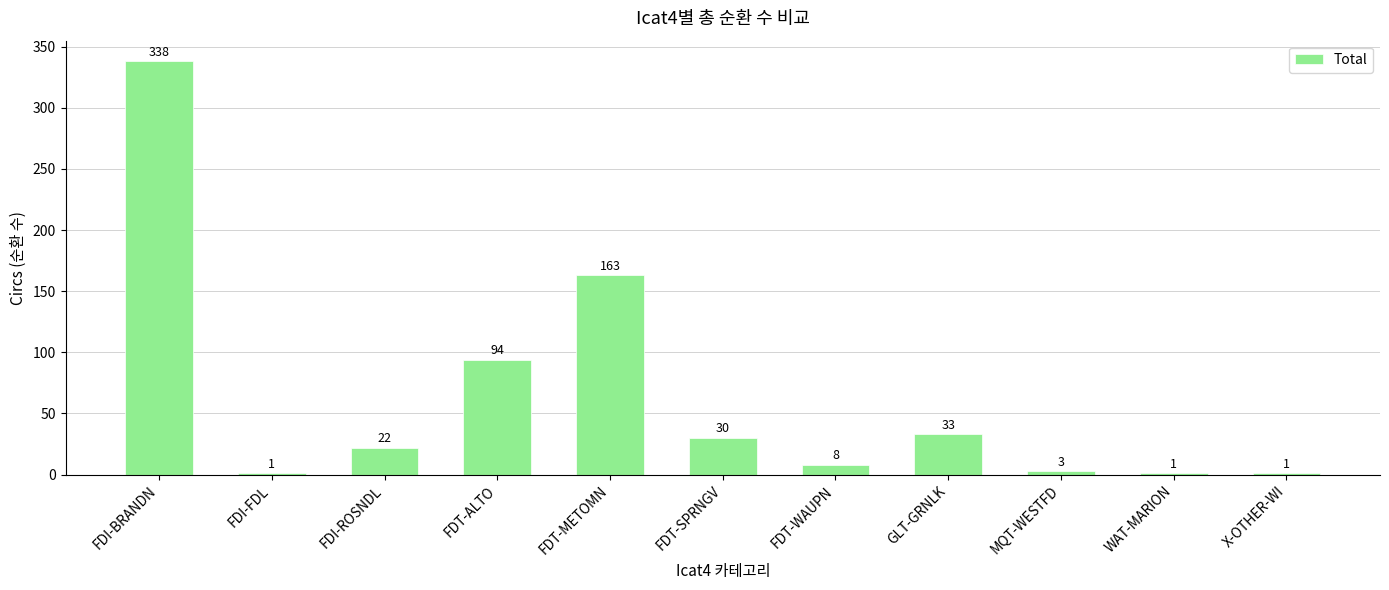

At which label is the value closest to 169?

FDT-METOMN